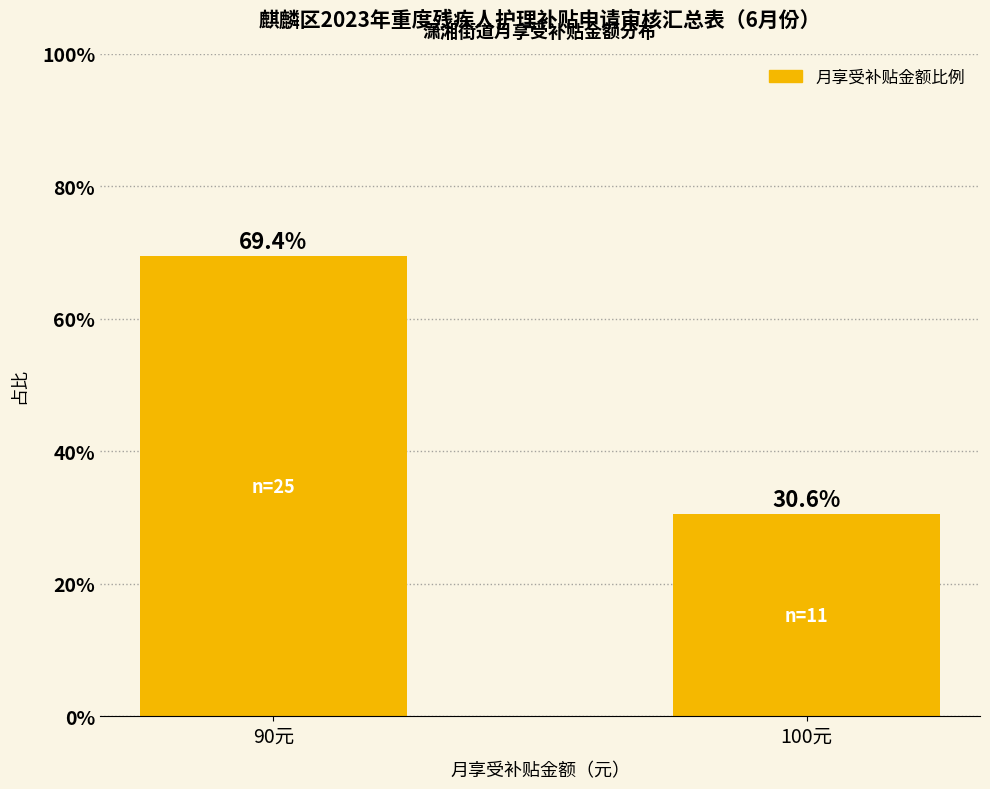

What is the change in value from 90元 to 100元?

-38.9